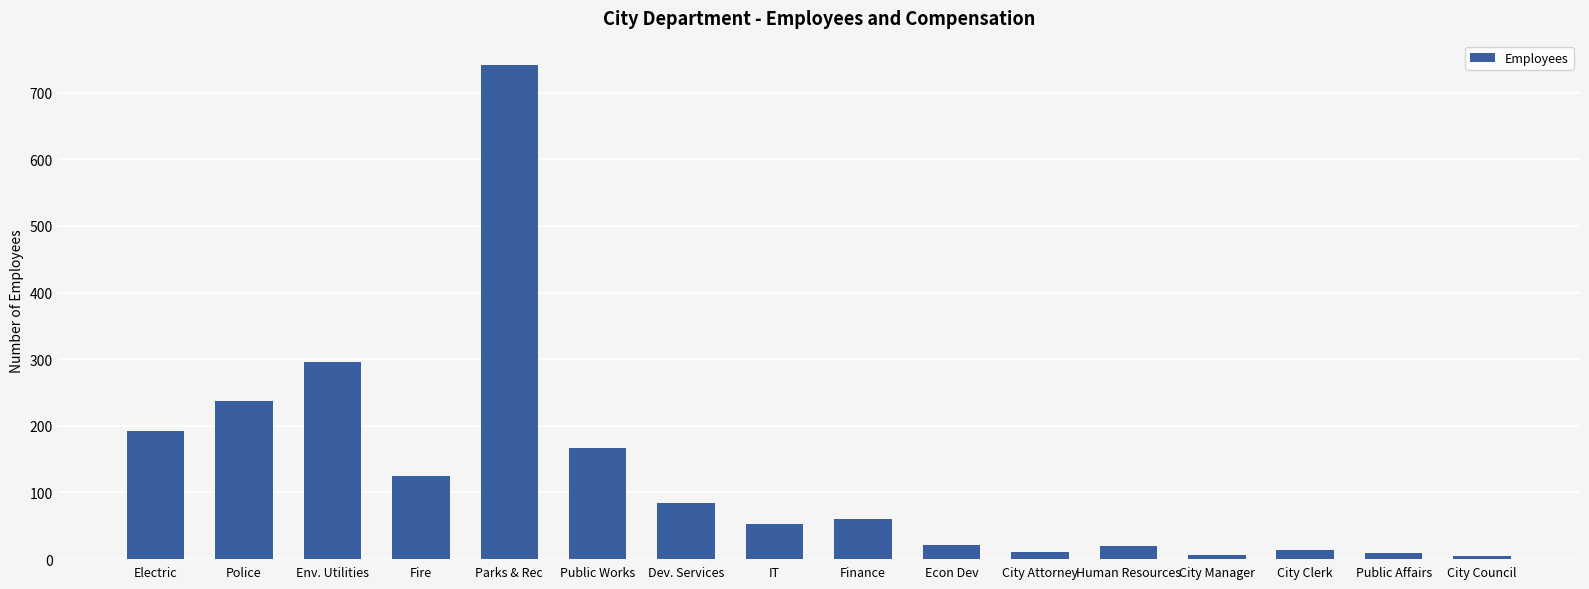

Approximately how many times larger is the value at Public Affairs compared to Public Works?

0.1